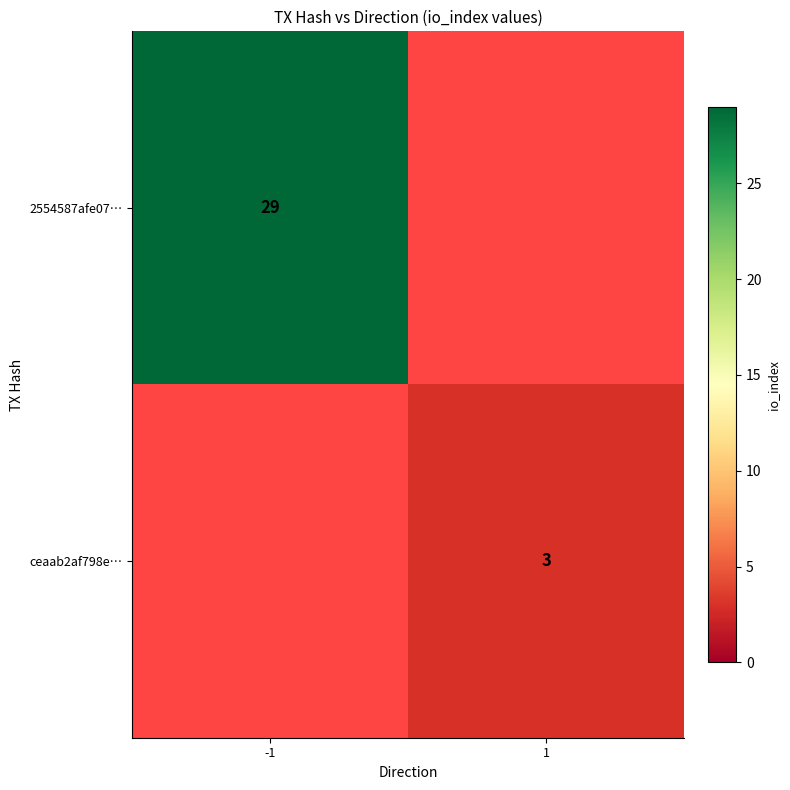

Which has a higher value, 1 or -1?

-1